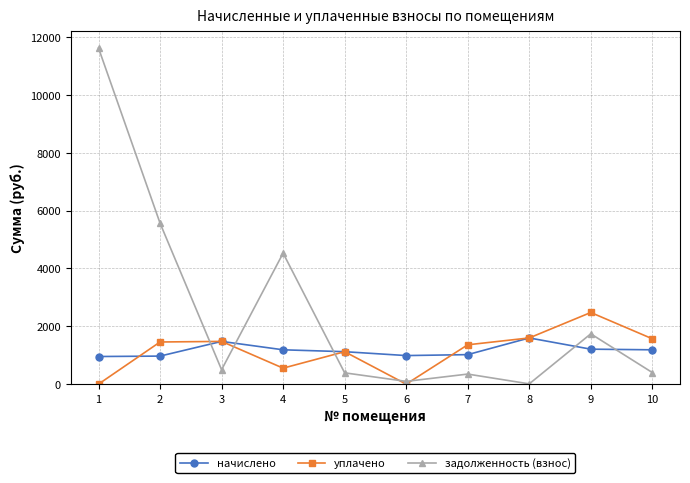

What is the spread (max minus min) of values at 3?

978.9